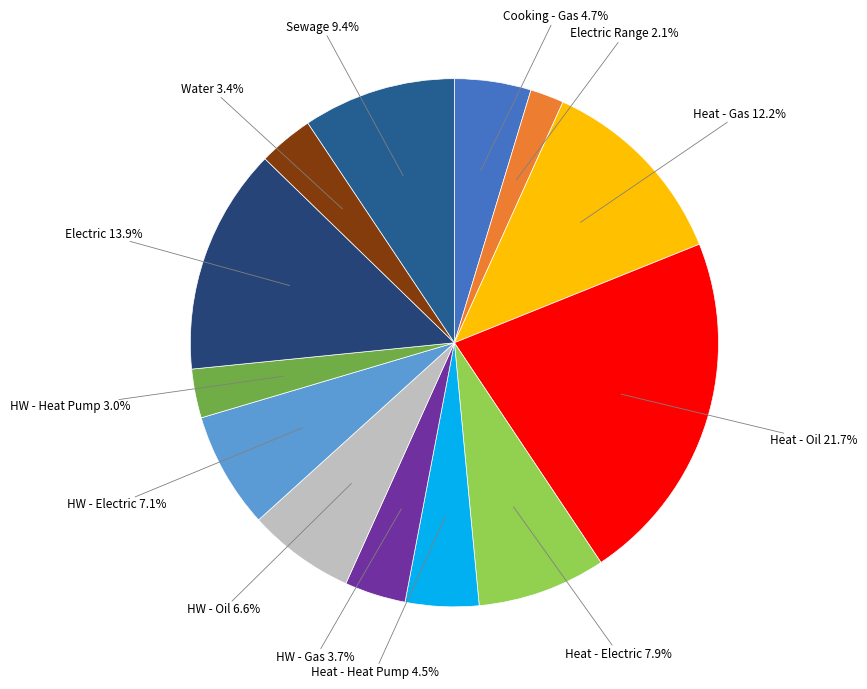

Which category has the smallest portion of the pie?

Electric Range 2.1%